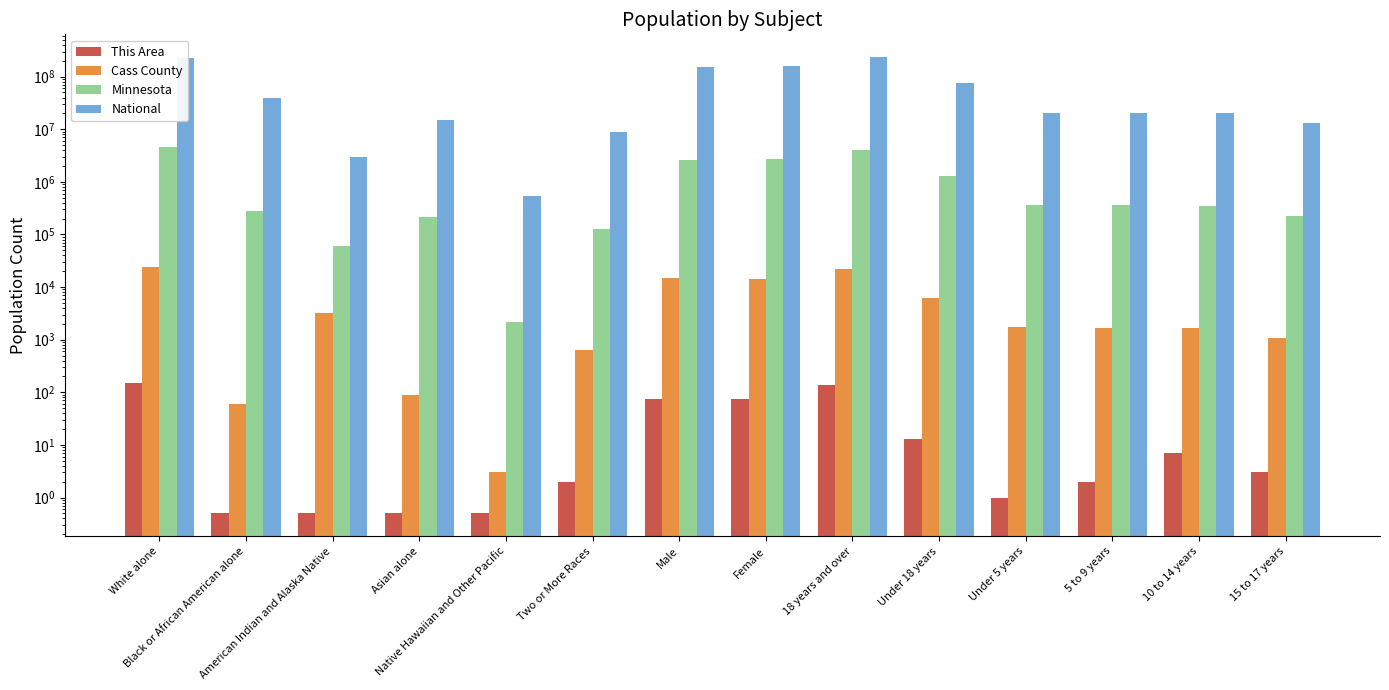

Which series has the largest range (max minus min)?

National